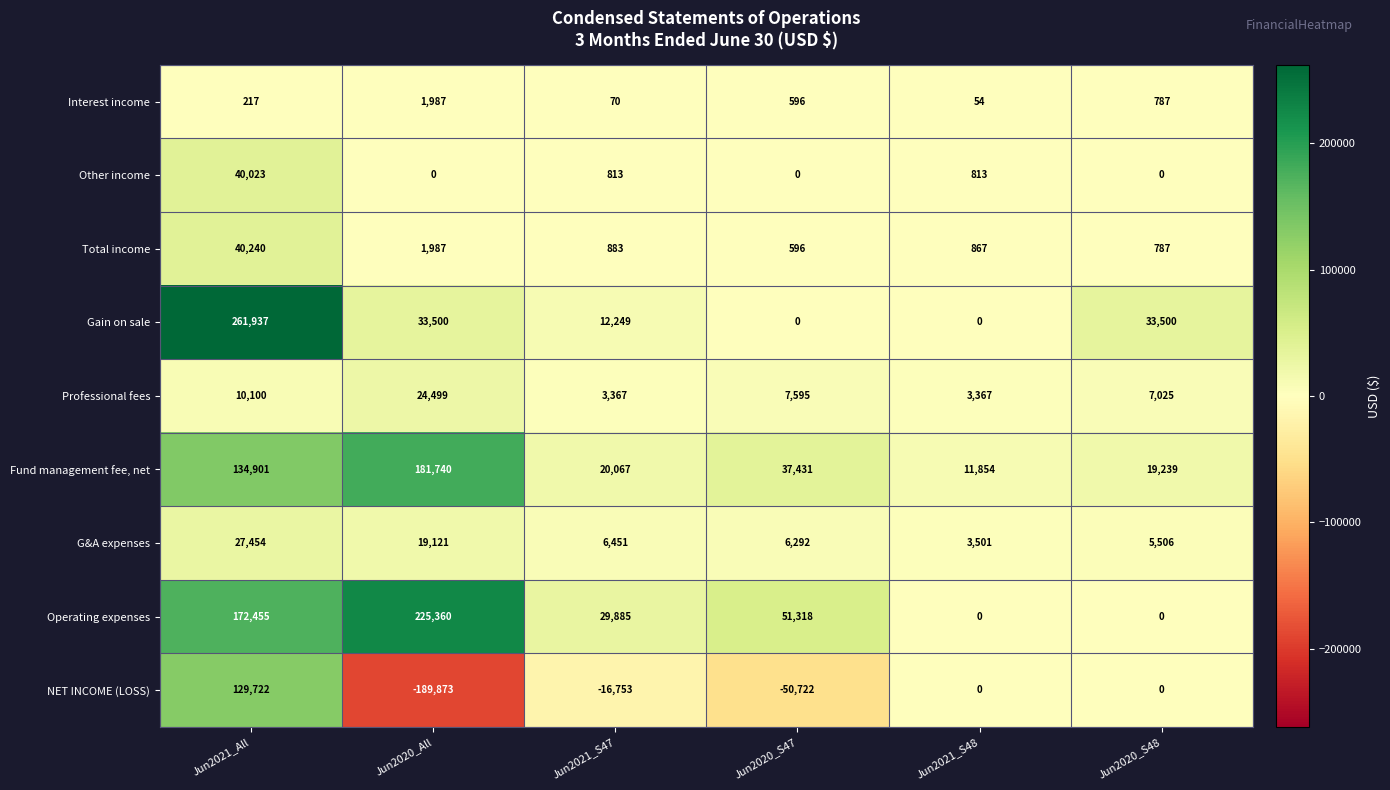

The value of Other income at Jun2021_All is 14694. True or false?

False